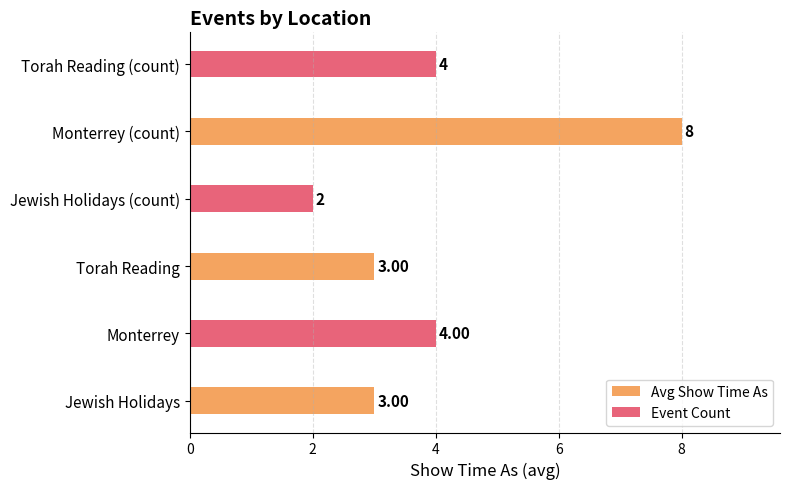

What is the difference between the highest and lowest values at 2?

4